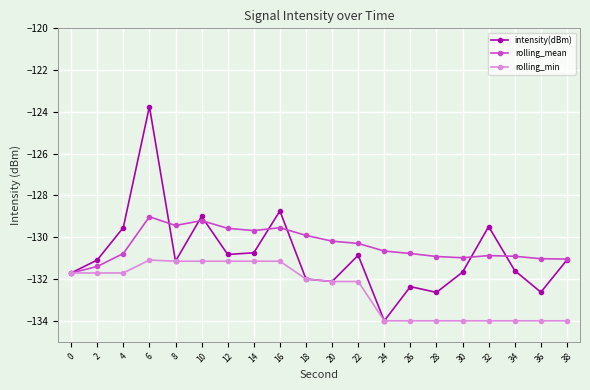

What is the approximate value of rolling_min at 34?

-134.0